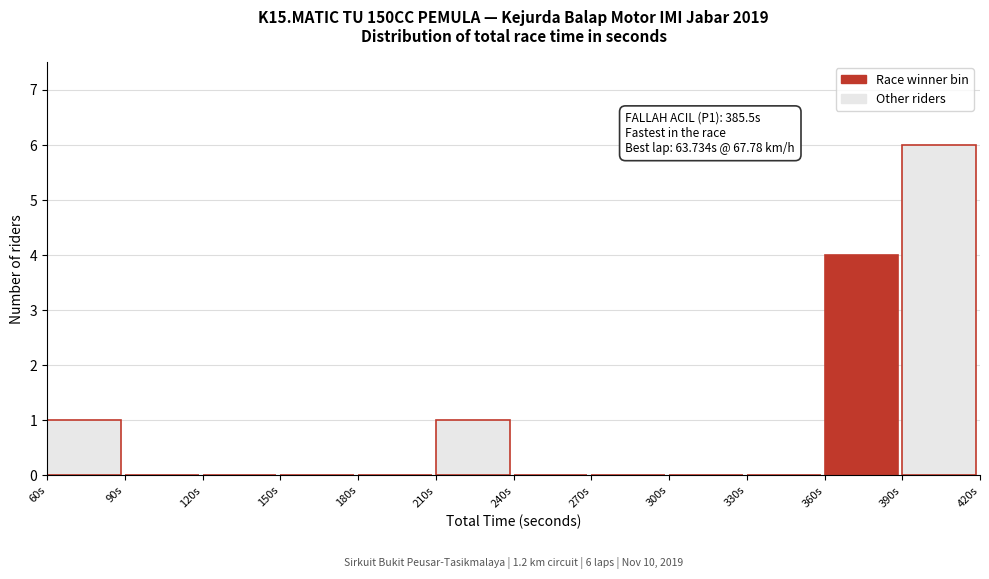

Over which range of the x-axis is the bar tallest?

390 to 420